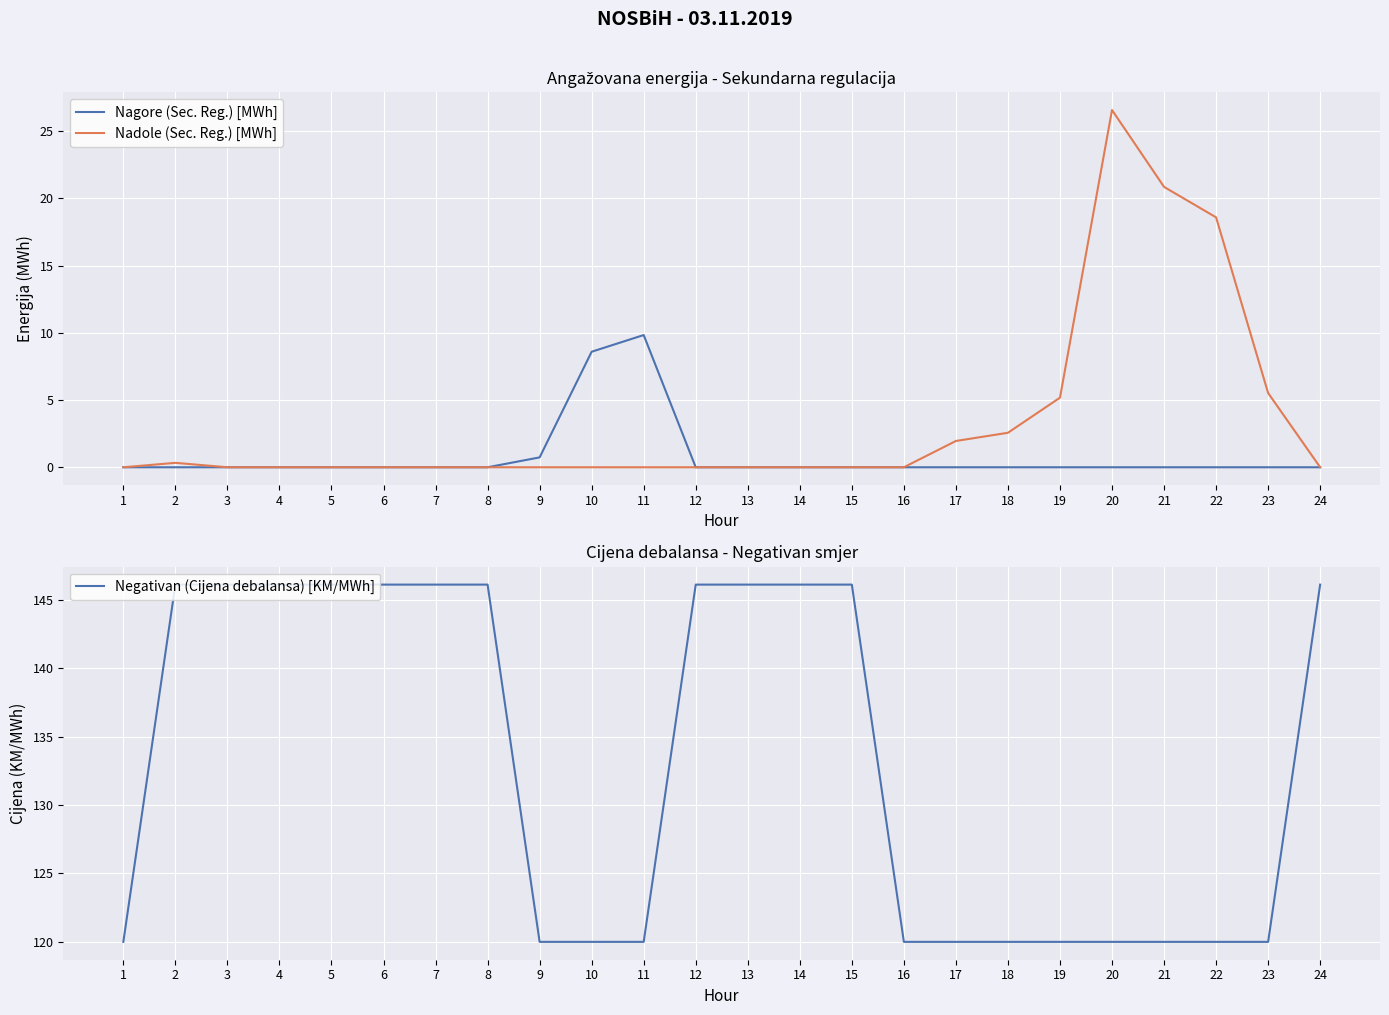

At 7, list the series in order from largest to smallest.

Negativan (Cijena debalansa) [KM/MWh], Nagore (Sec. Reg.) [MWh], Nadole (Sec. Reg.) [MWh]